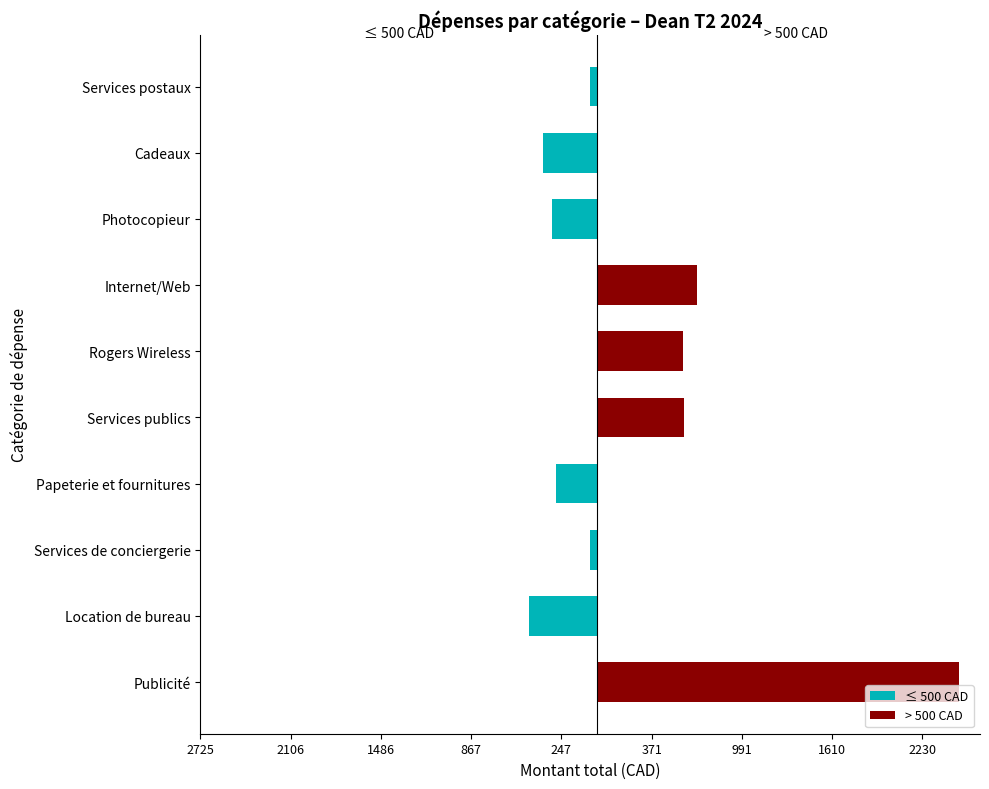

Which series has the largest range (max minus min)?

> 500 CAD